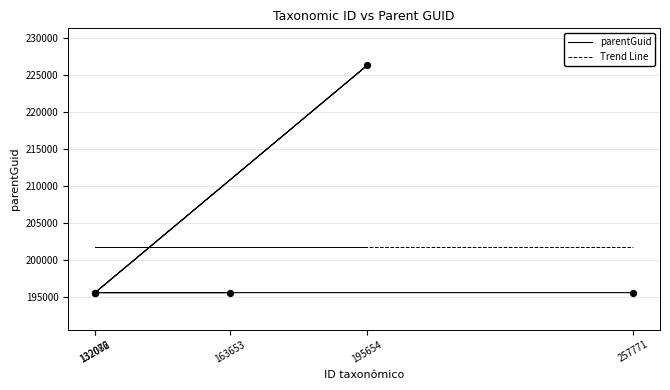

Which series contains the lowest Y value?

parentGuid